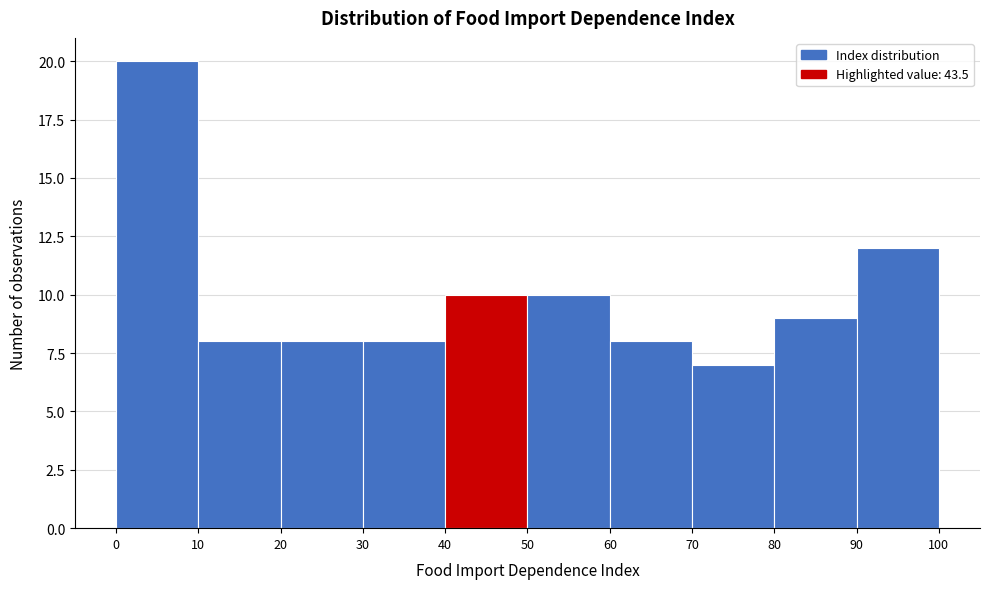

Reading left to right, transcribe this chart: for each bar, give the range it covers on the x-axis and its height. The values are not printed on the chart, so give them approximately, as read against the axis.

0 to 10: 20
10 to 20: 8
20 to 30: 8
30 to 40: 8
40 to 50: 10
50 to 60: 10
60 to 70: 8
70 to 80: 7
80 to 90: 9
90 to 100: 12